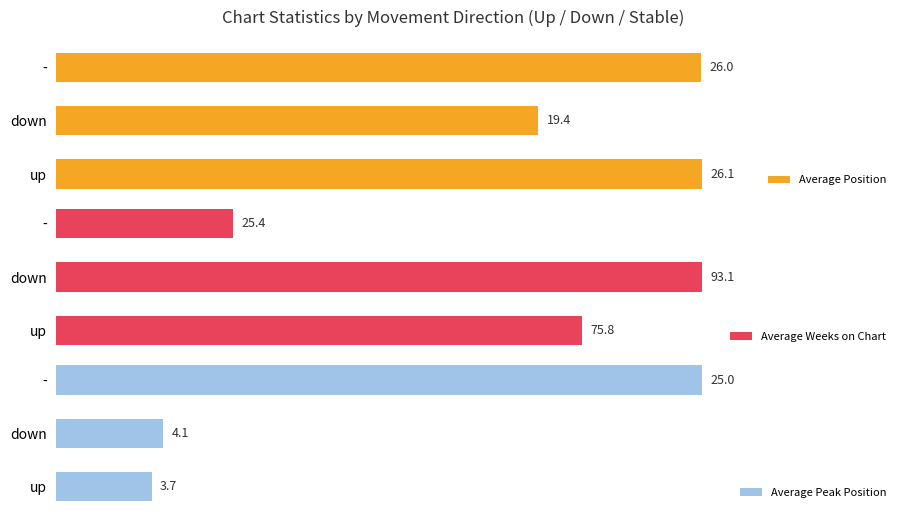

At which label does Average Position reach its minimum?

down